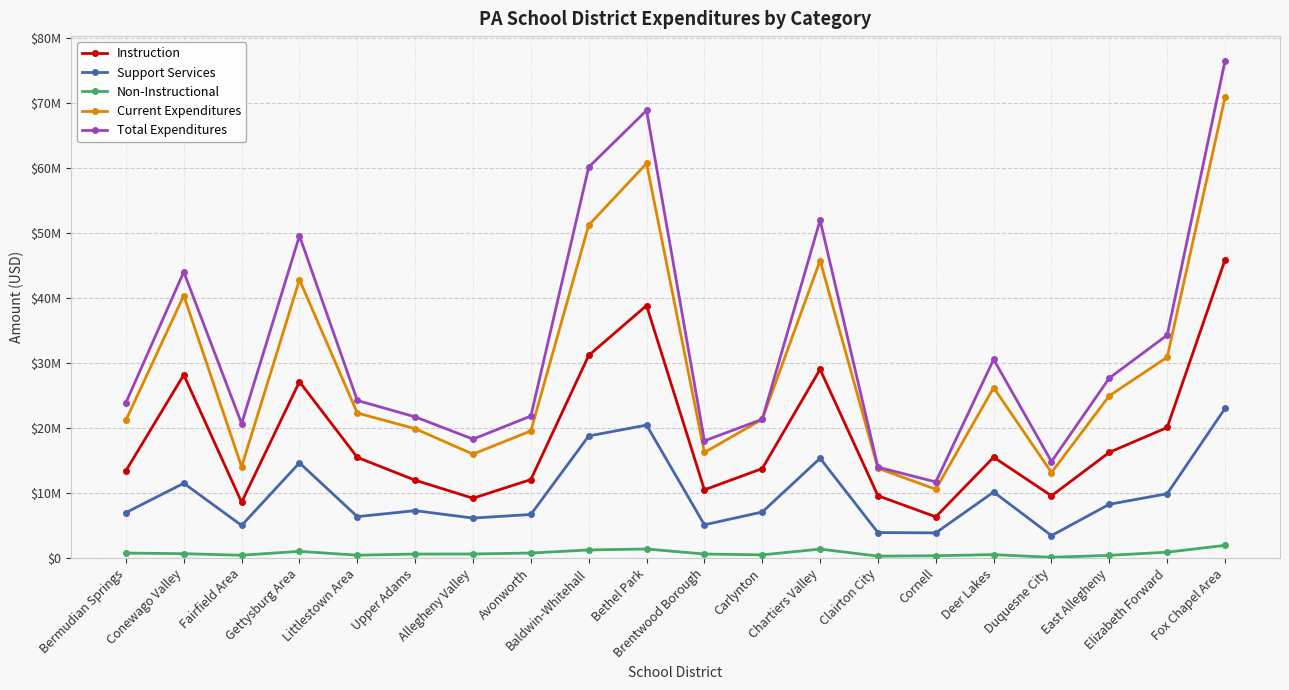

What are all the series names shown in the legend?

Instruction, Support Services, Non-Instructional, Current Expenditures, Total Expenditures